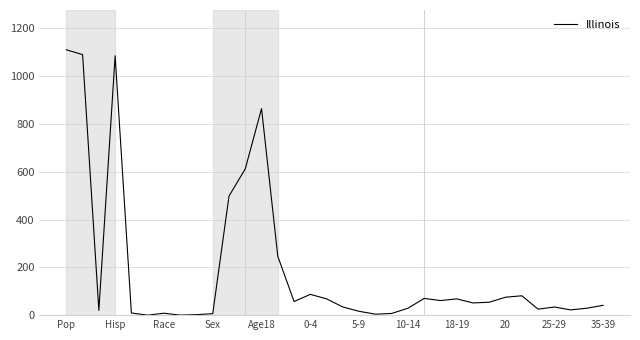

What is the difference between the maximum and minimum values?

1110